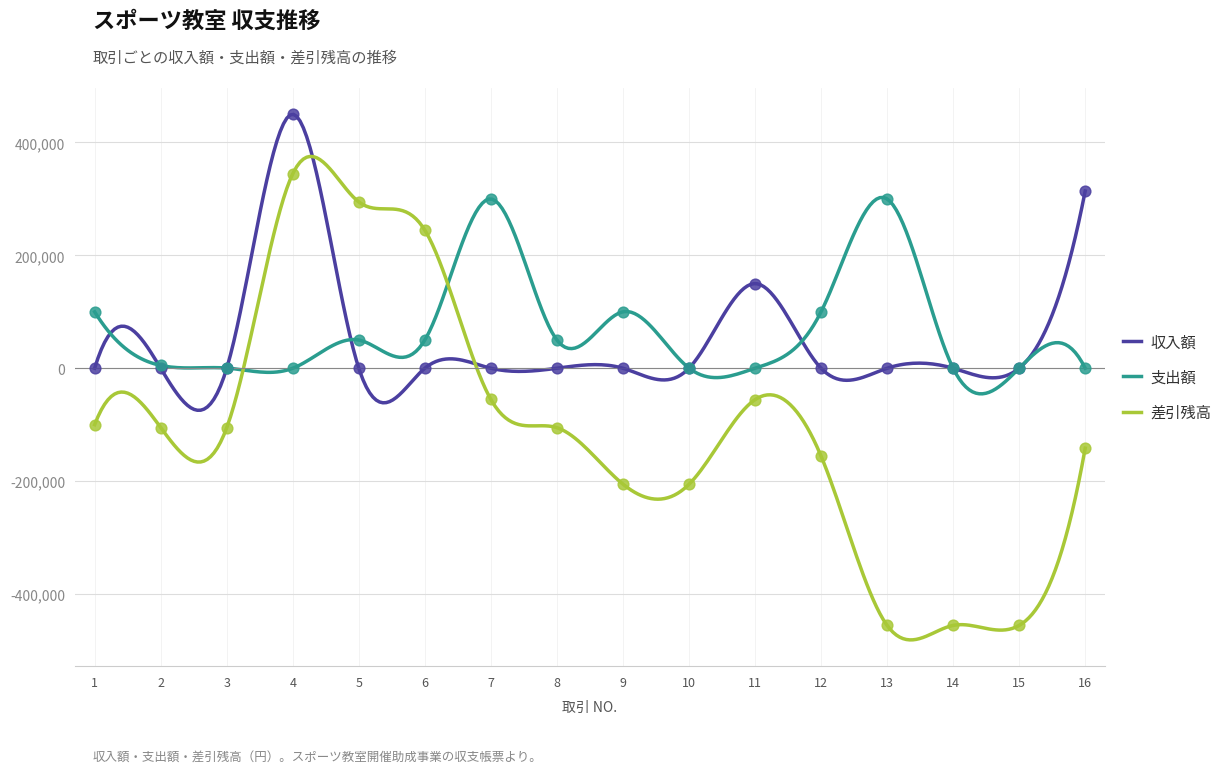

At which category is the sum across all series the highest?

4